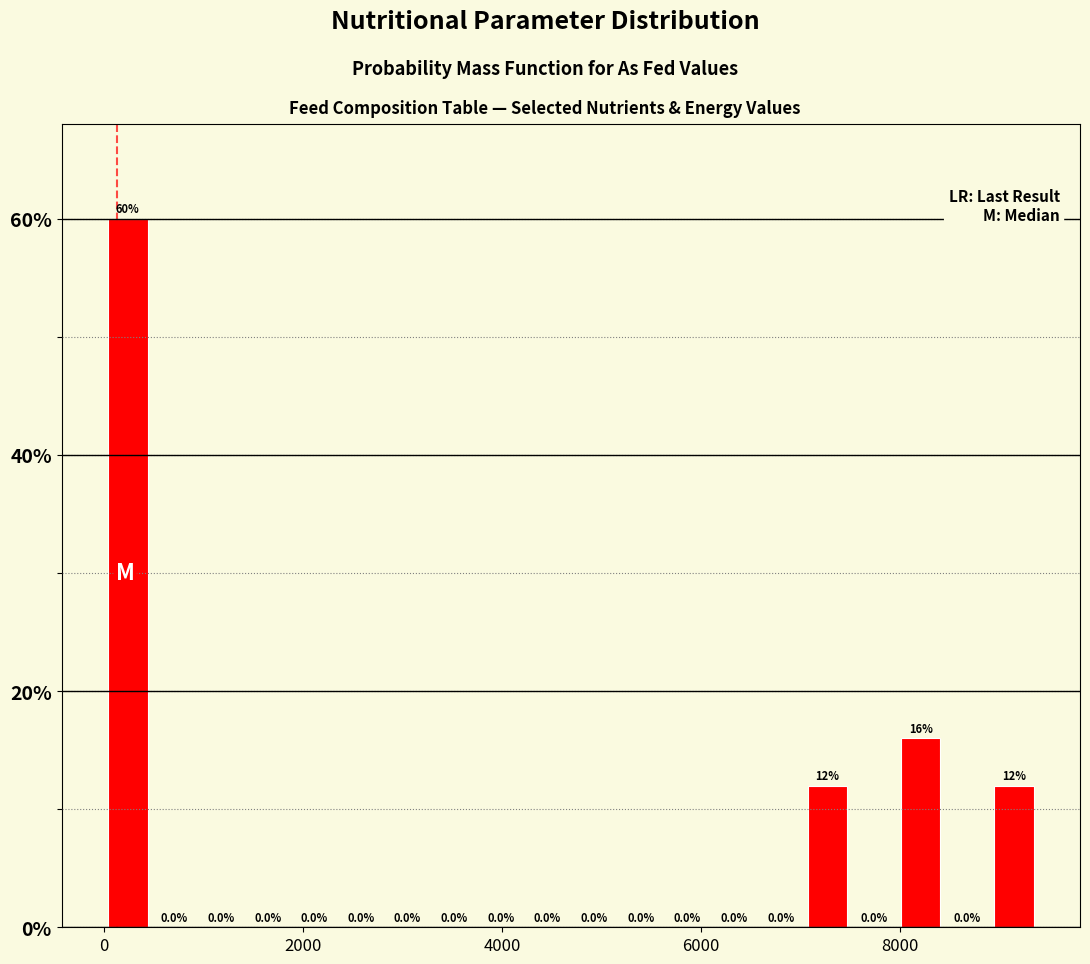

Read against the x-axis, roughly where is the centre of the tallest bar?

200